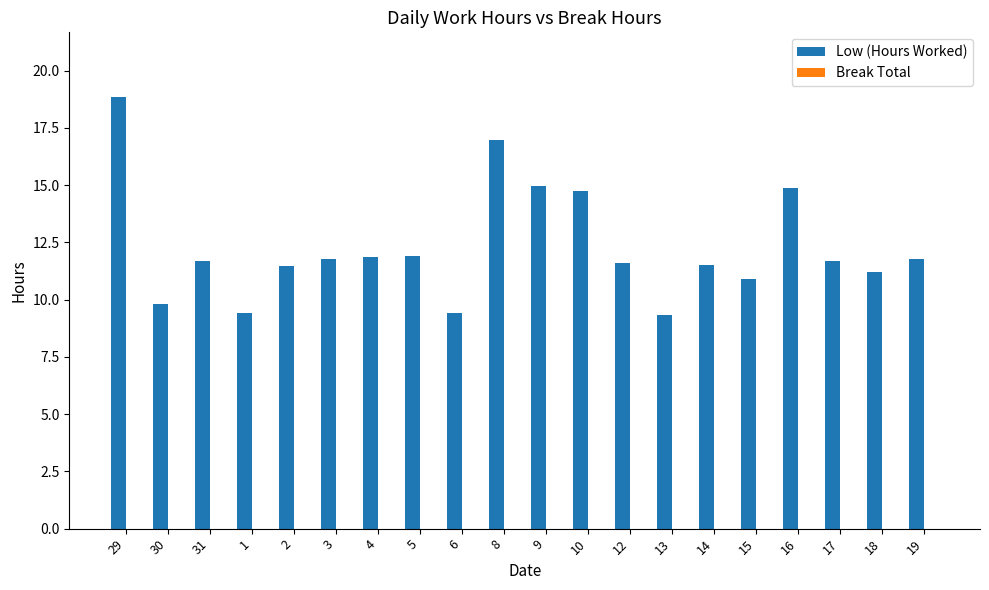

What is the maximum value shown in the chart?

18.9